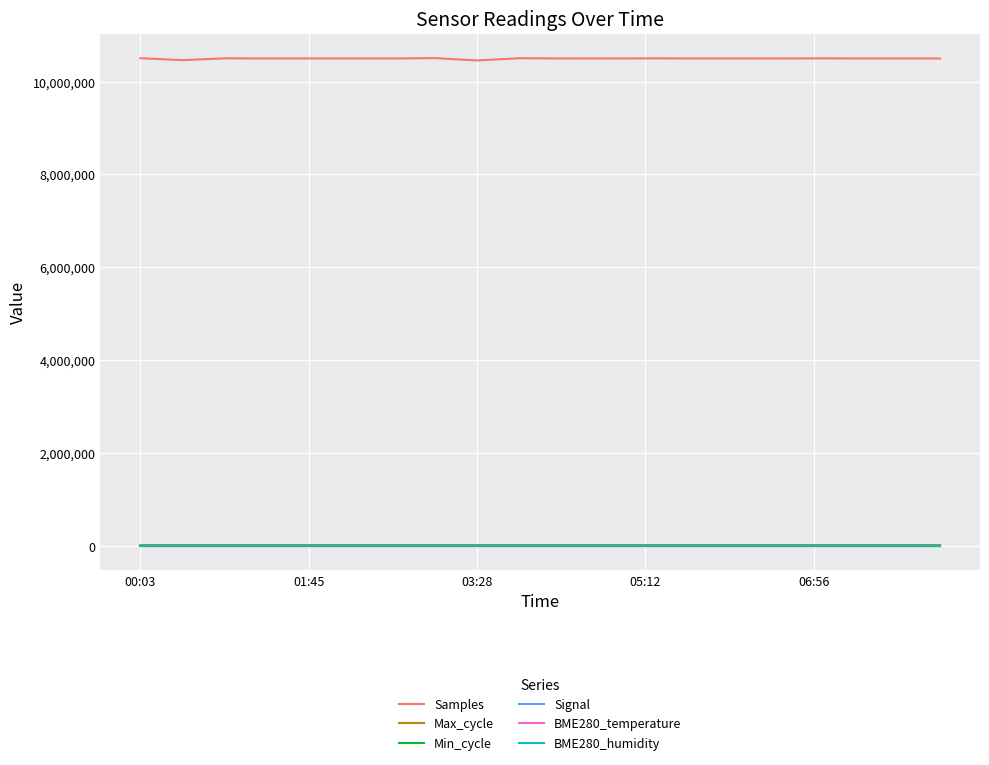

What are all the series names shown in the legend?

Samples, Max_cycle, Min_cycle, Signal, BME280_temperature, BME280_humidity